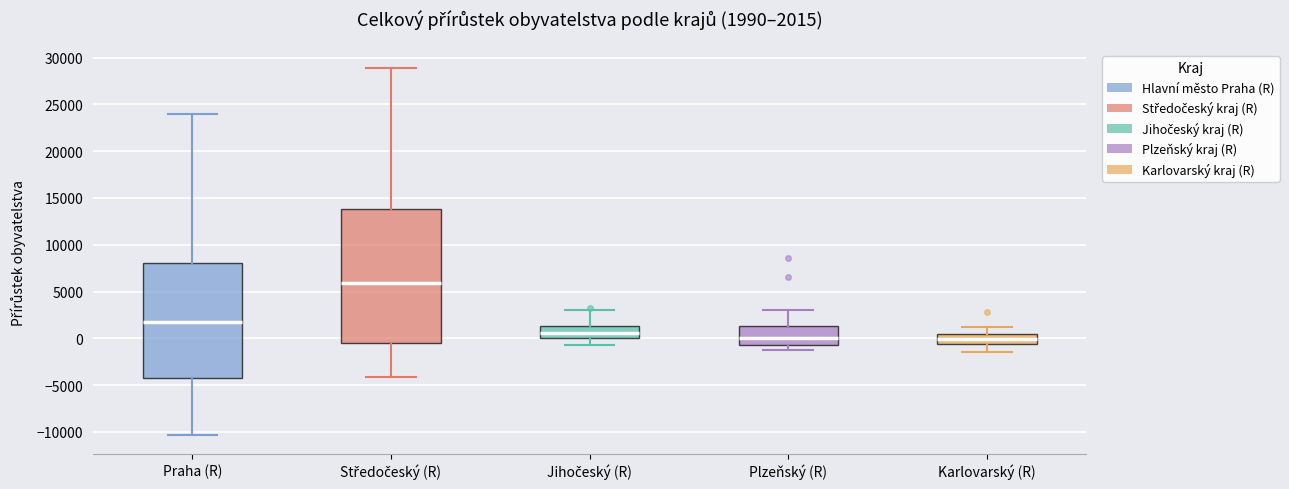

Comparing the boxes themselves (not the whiskers), which one is the tallest?

Středočeský (R)